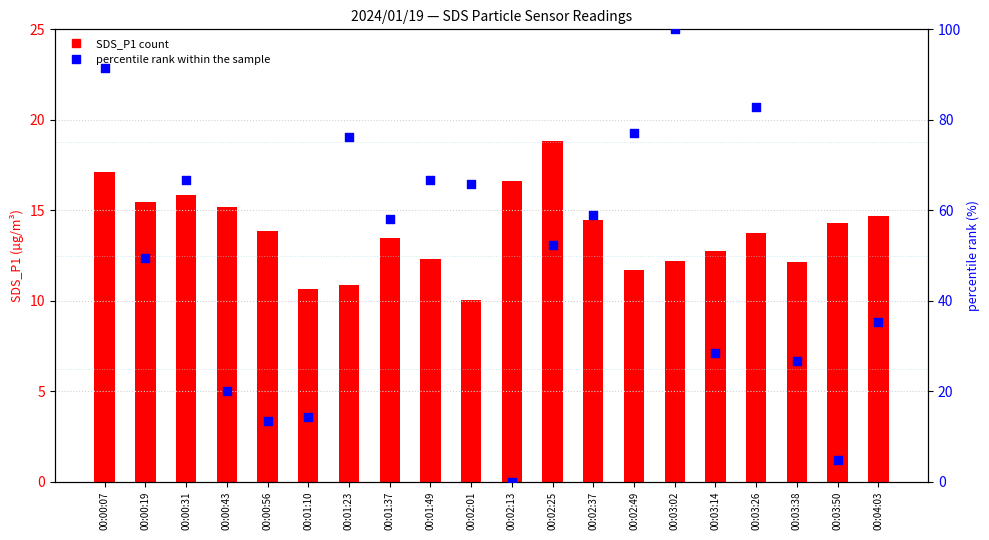

What is the total value across all series at 00:00:56?

27.2